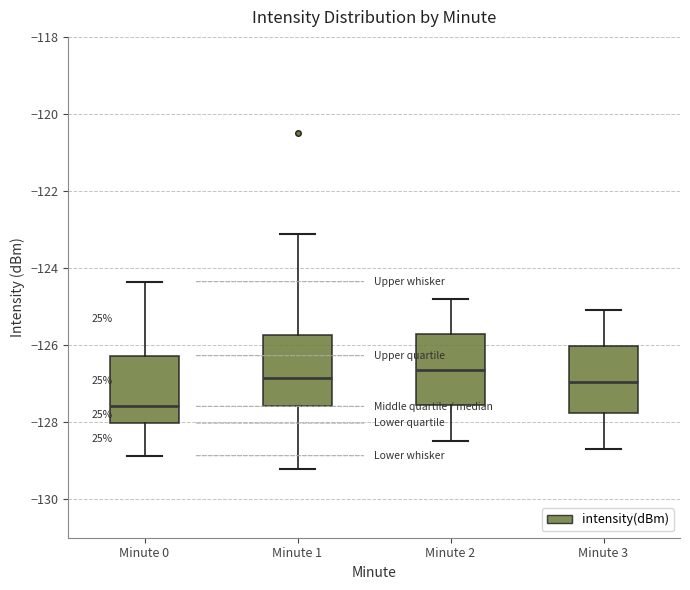

Reading left to right, transcribe this box plot: for each box, give where its median line is, the range the box spans, and where its two whiskers end, as read against the y-axis. The values are not printed on the chart, so give them approximately, as read against the axis.

Minute 0: median -127.6, box -128.0 to -126.2, whiskers -128.8 to -124.4
Minute 1: median -126.8, box -127.6 to -125.8, whiskers -129.2 to -123.2
Minute 2: median -126.6, box -127.6 to -125.8, whiskers -128.4 to -124.8
Minute 3: median -127.0, box -127.8 to -126.0, whiskers -128.6 to -125.0